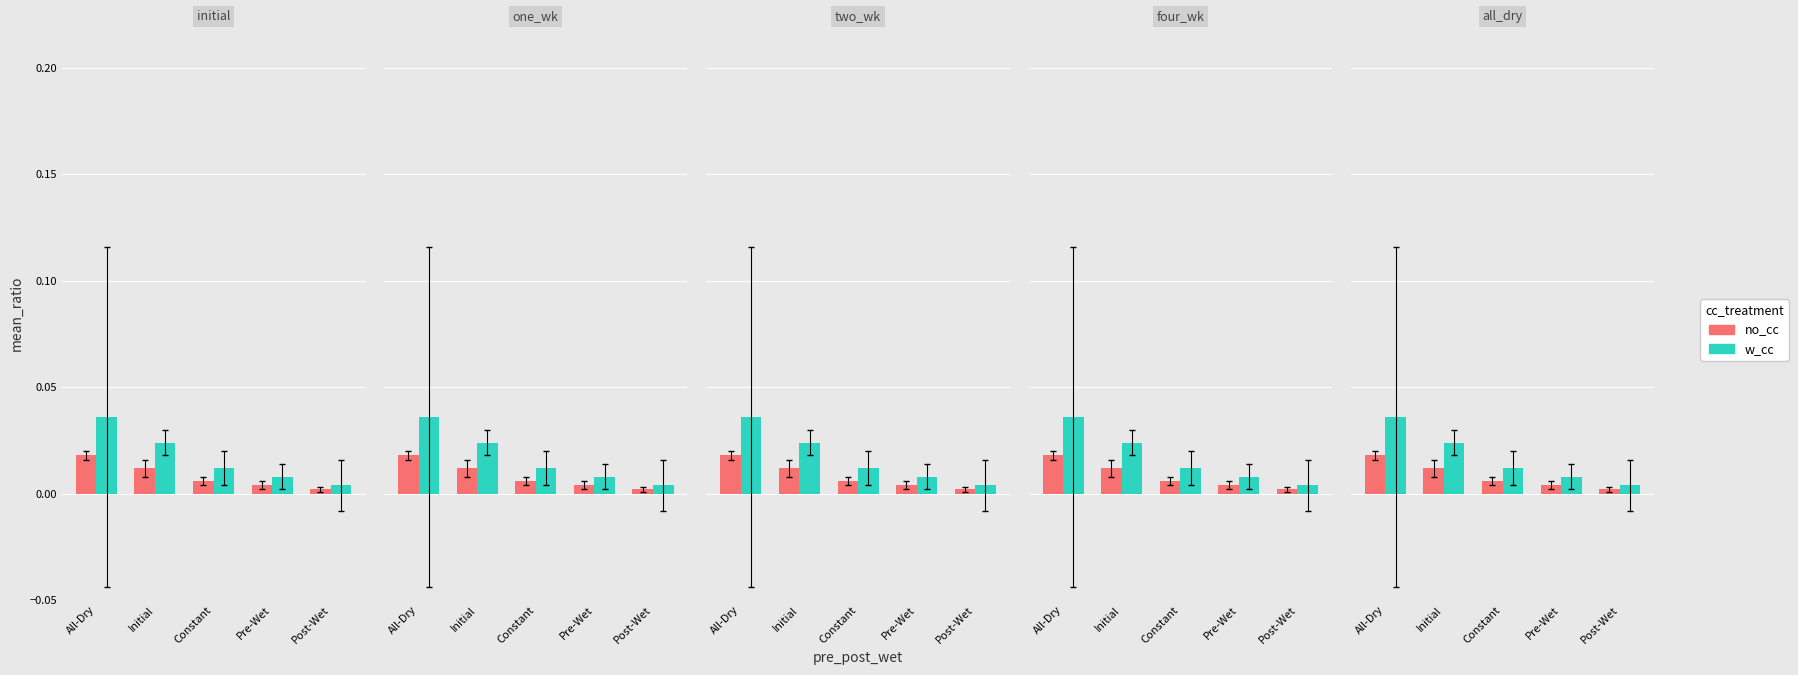

Which series changed the most between All-Dry and Pre-Wet?

w_cc